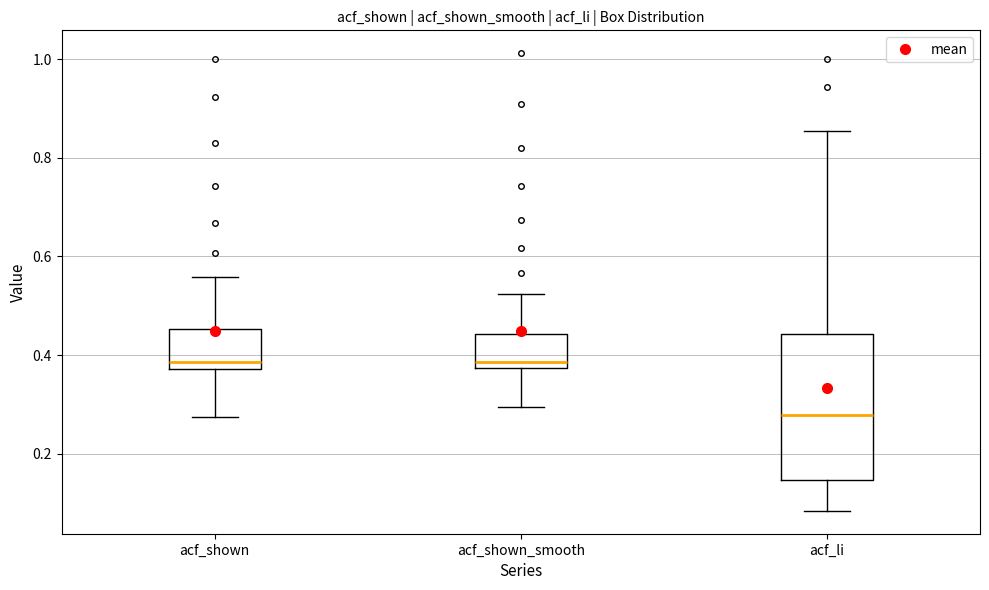

Reading left to right, transcribe this box plot: for each box, give where its median line is, the range the box spans, and where its two whiskers end, as read against the y-axis. The values are not printed on the chart, so give them approximately, as read against the axis.

acf_shown: median 0.38 (just above the box's lower edge), box 0.38 to 0.46, whiskers 0.28 to 0.56
acf_shown_smooth: median 0.38 (just above the box's lower edge), box 0.38 to 0.44, whiskers 0.30 to 0.52
acf_li: median 0.28, box 0.14 to 0.44, whiskers 0.08 to 0.86